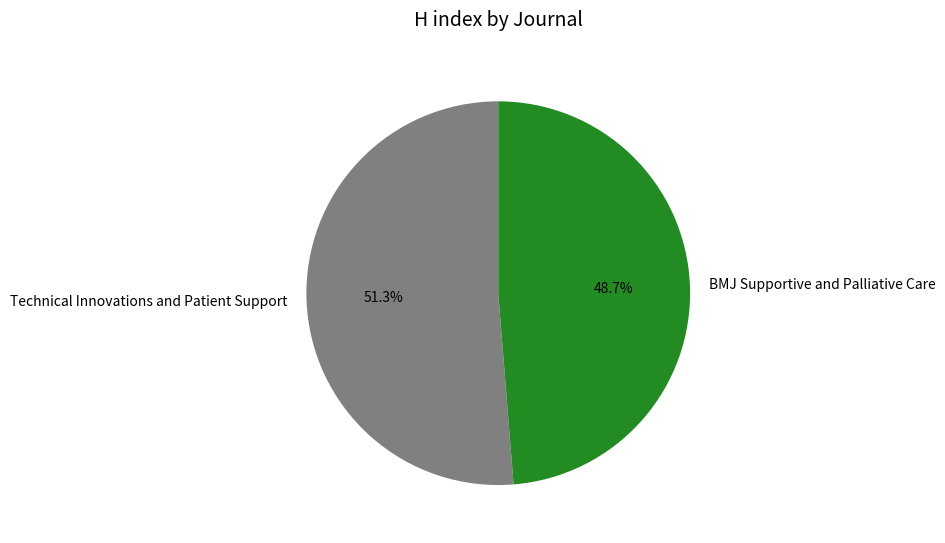

Which has a higher value, Technical Innovations and Patient Support or BMJ Supportive and Palliative Care?

Technical Innovations and Patient Support